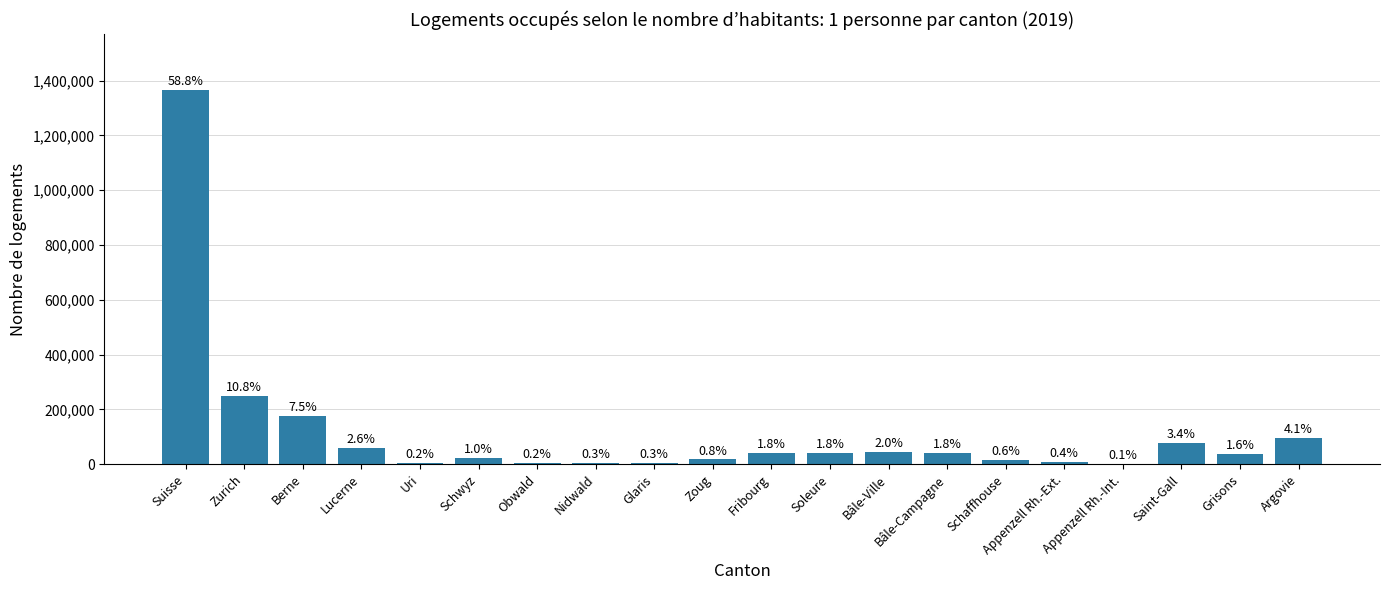

What position from the right is Schwyz?

15